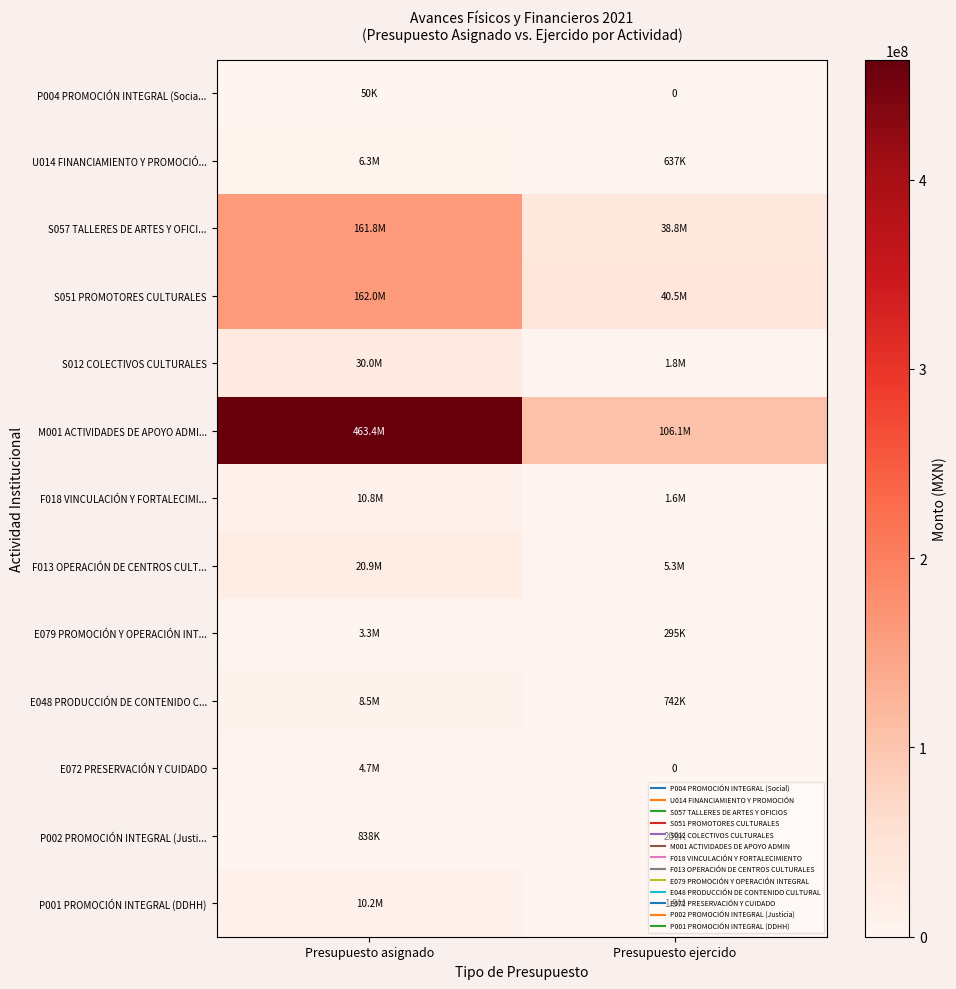

Which has a higher value, Presupuesto ejercido or Presupuesto asignado?

Presupuesto asignado